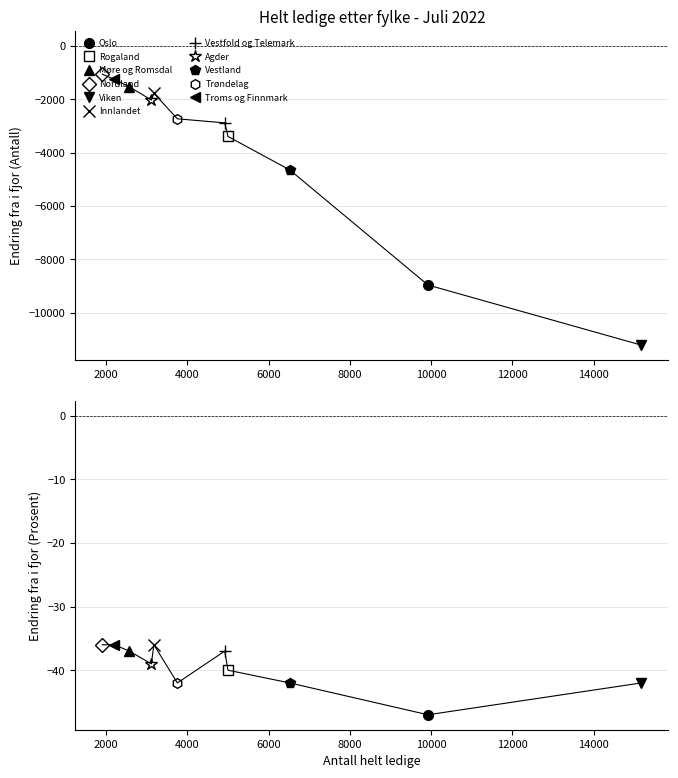

The Endring fra i fjor Prosent series shows -11 at Nordland. True or false?

False